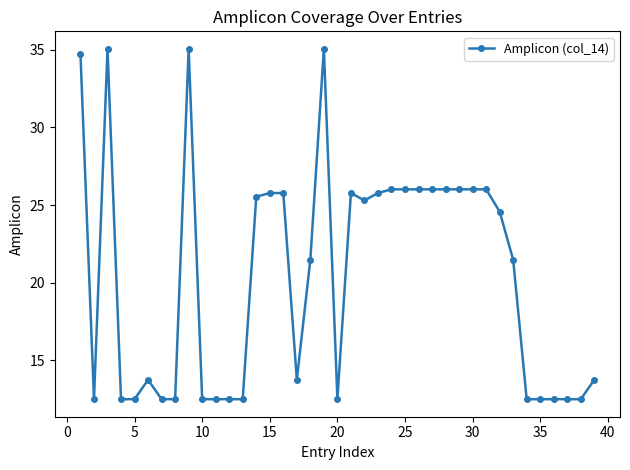

What is the value of the 25th point from the left?

26.0